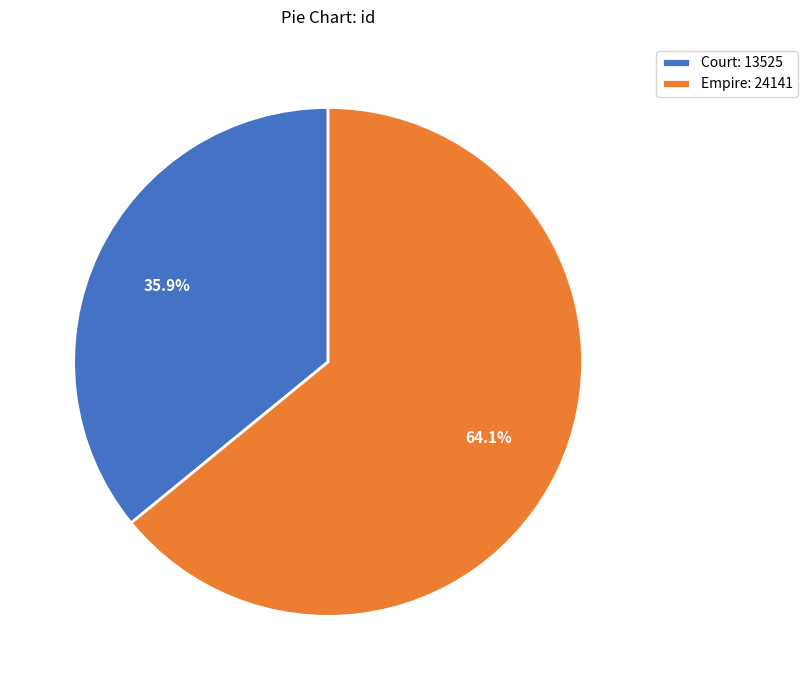

Rank the categories by value from highest to lowest.

Empire, Court